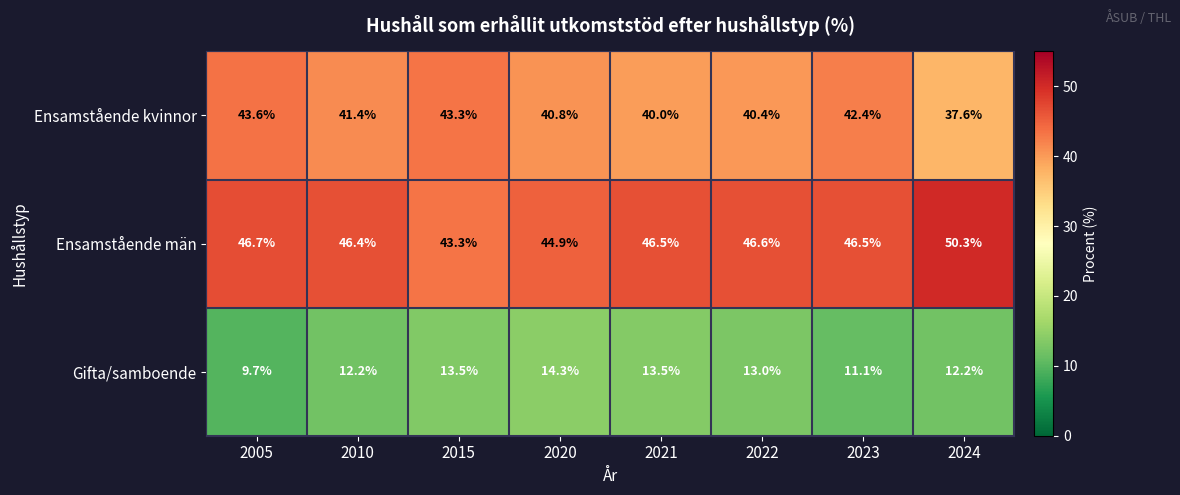

Between 2022 and 2024, which series saw the biggest shift?

Ensamstående män